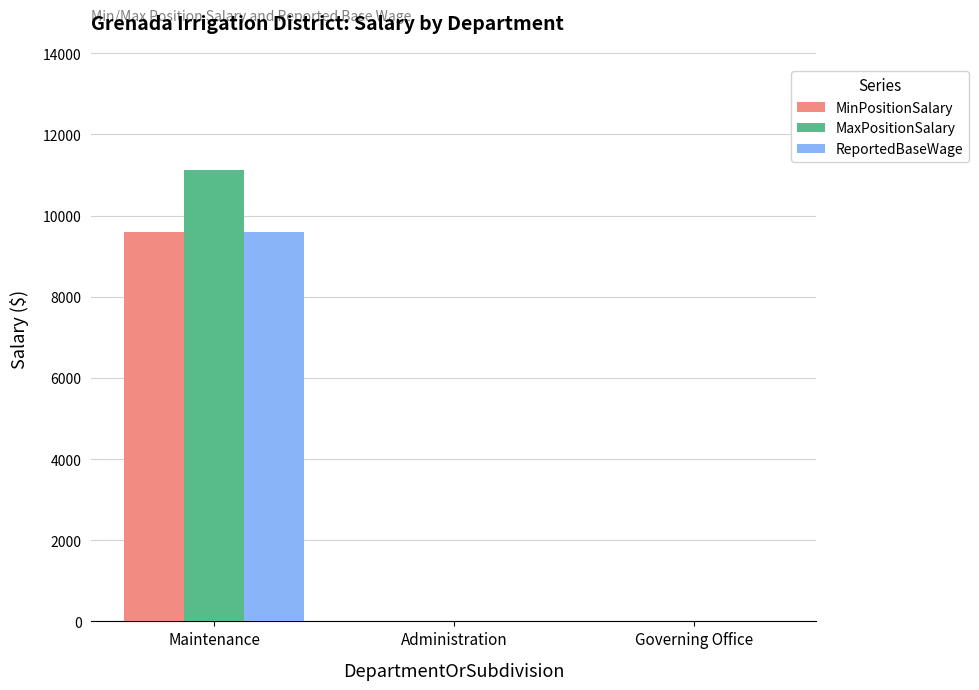

How many groups of bars are there?

3